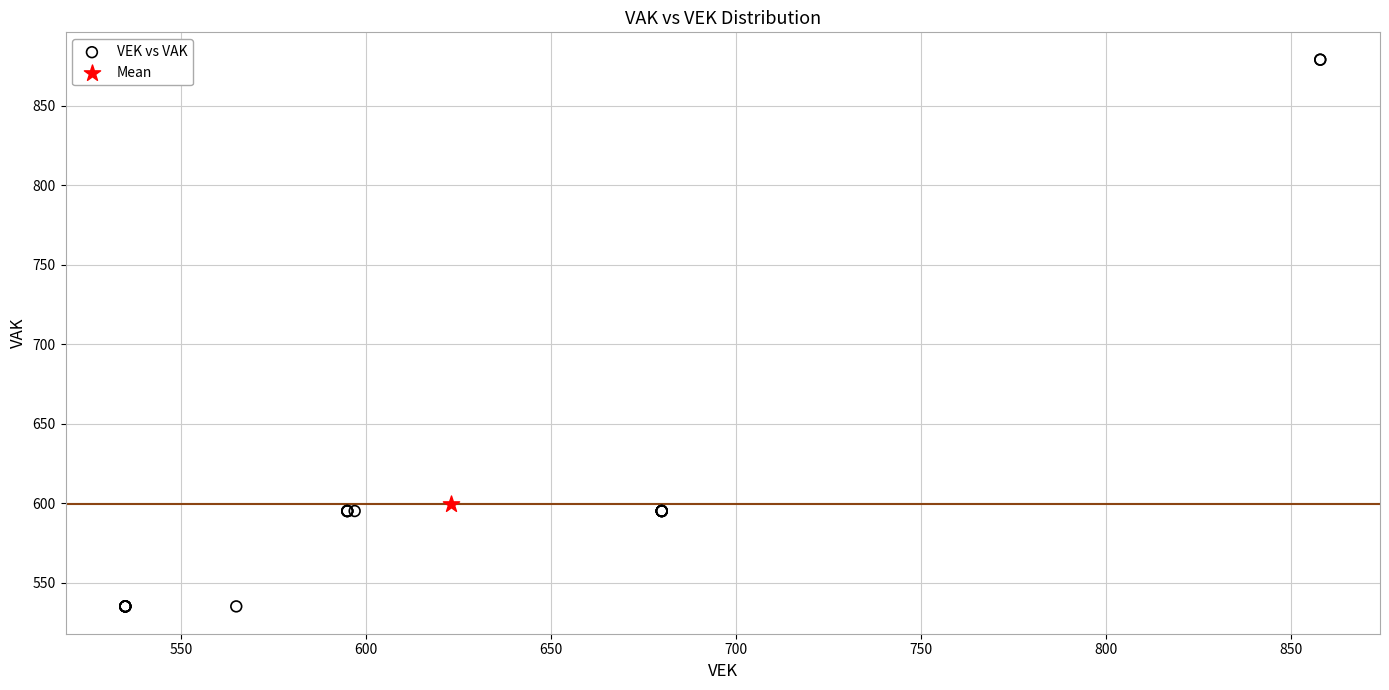

What are all the series names shown in the legend?

VEK vs VAK, Mean